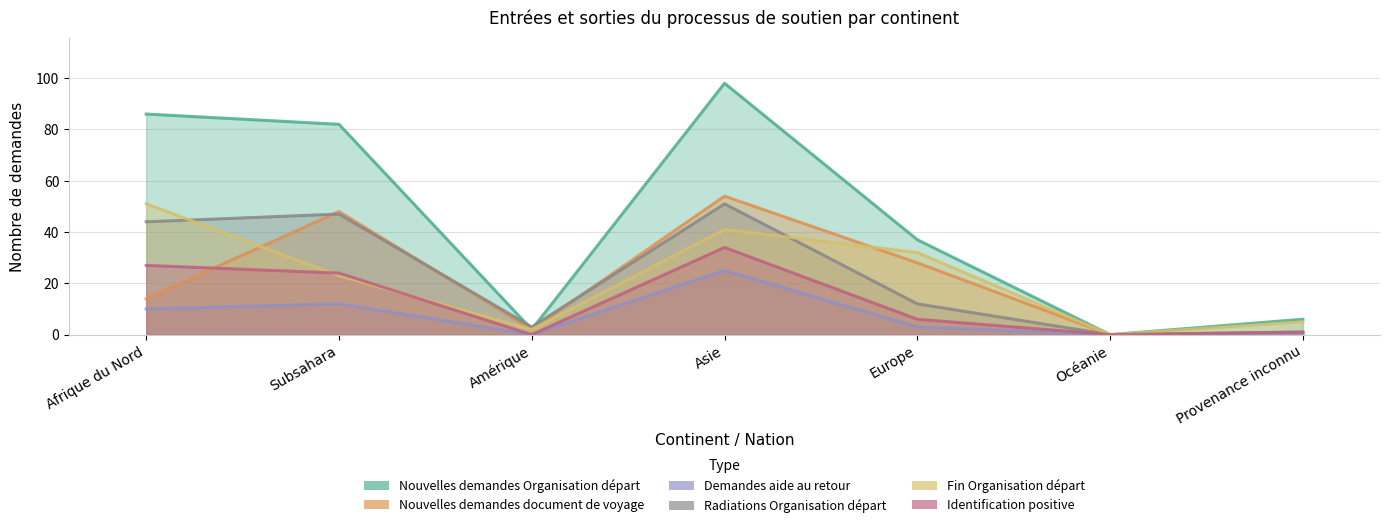

True or false: Nouvelles demandes document de voyage and Radiations Organisation départ cross at least once.

True